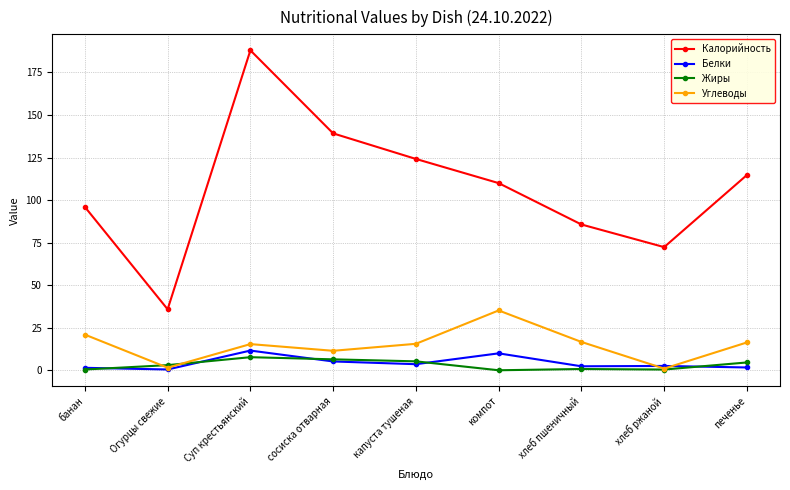

What is the greatest value displayed?

188.0